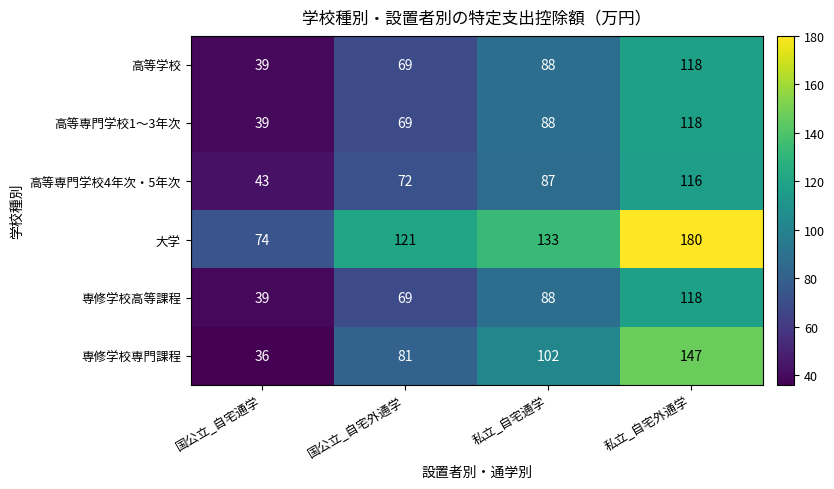

What is the maximum value shown in the chart?

180